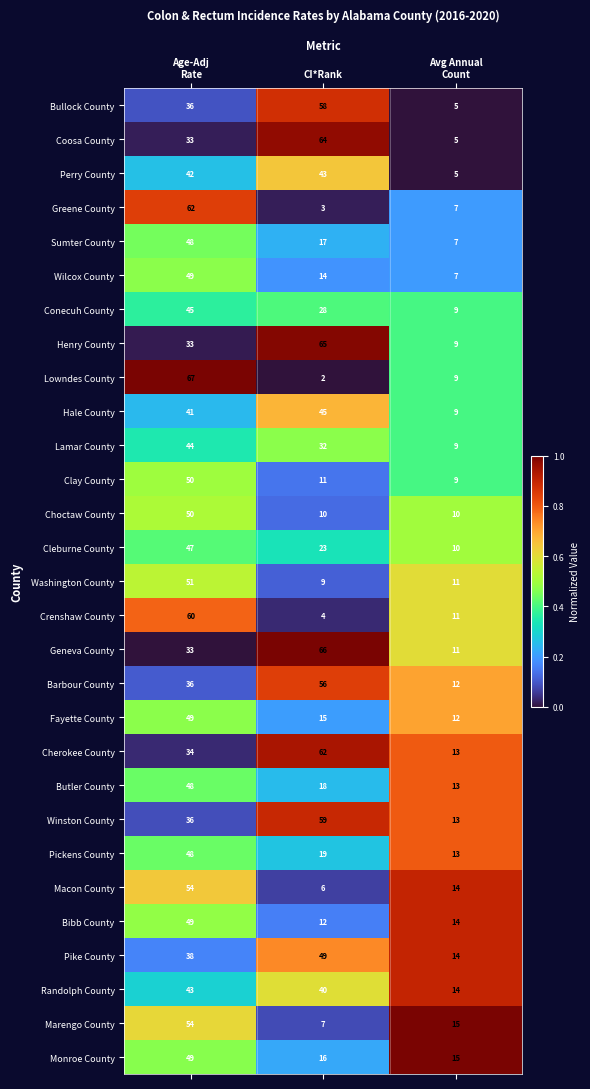

What is the total value across all series at Age-Adj
Rate?

1329